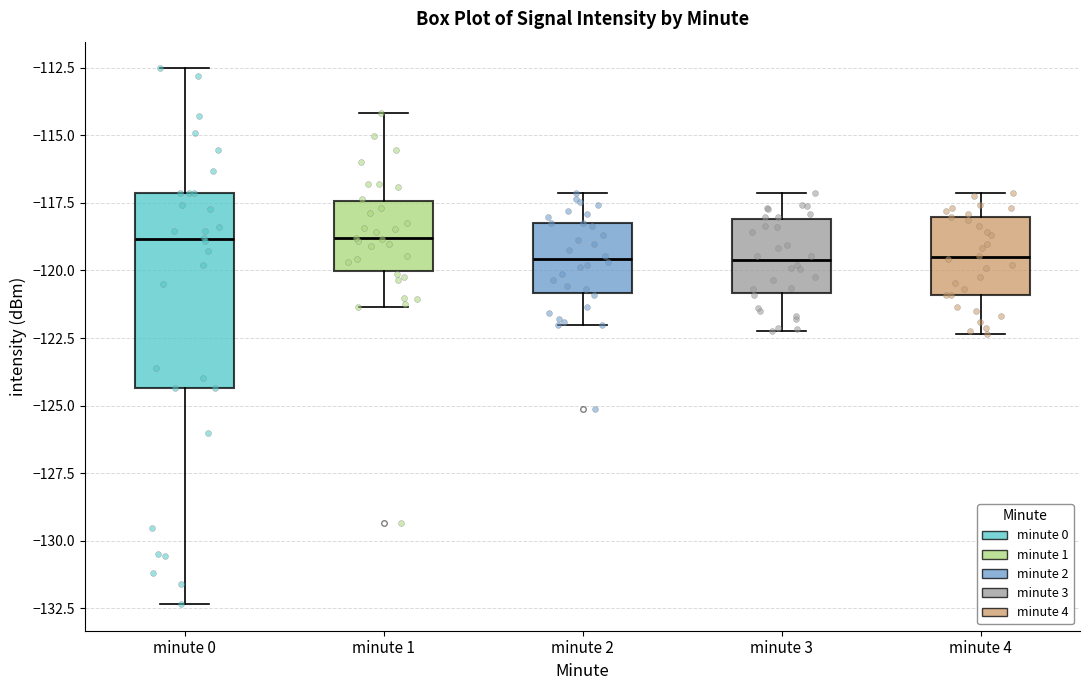

Reading left to right, read every box against the y-axis: the position of its median line, the range the box covers, and the ends of its whiskers. The values are not printed on the chart, so give them approximately, as read against the axis.

minute 0: median -119.0, box -124.5 to -117.0, whiskers -132.5 to -112.5
minute 1: median -119.0, box -120.0 to -117.5, whiskers -121.5 to -114.0
minute 2: median -119.5, box -121.0 to -118.0, whiskers -122.0 to -117.0
minute 3: median -119.5, box -121.0 to -118.0, whiskers -122.0 to -117.0
minute 4: median -119.5, box -121.0 to -118.0, whiskers -122.5 to -117.0